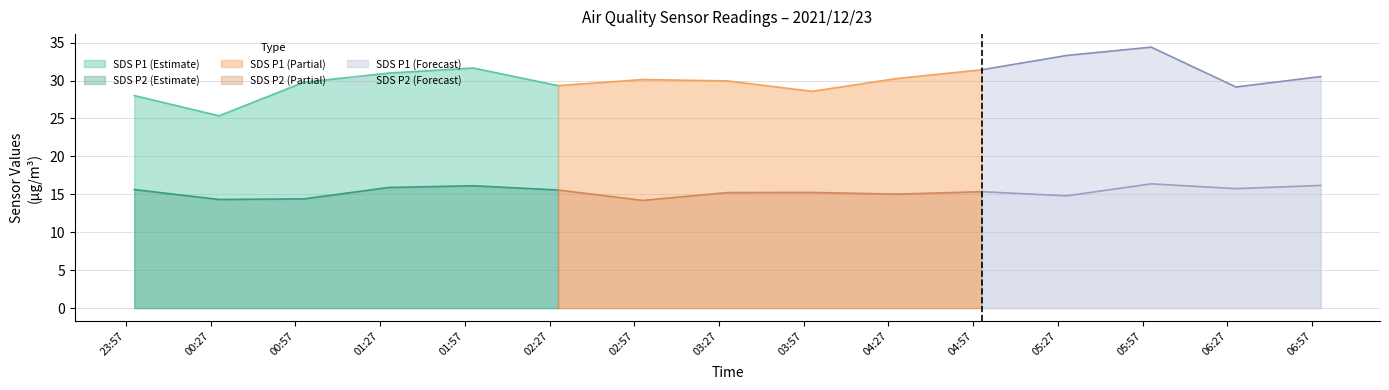

True or false: SDS P1 (Estimate) and SDS P2 (Estimate) cross at least once.

False